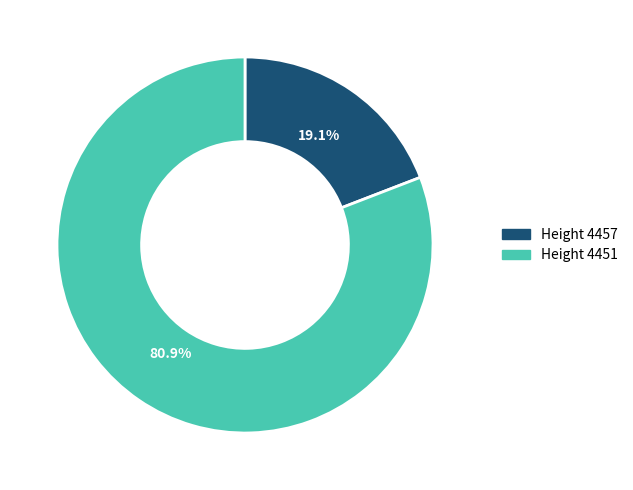

What percentage is NOT represented by Height 4451?

19.1%